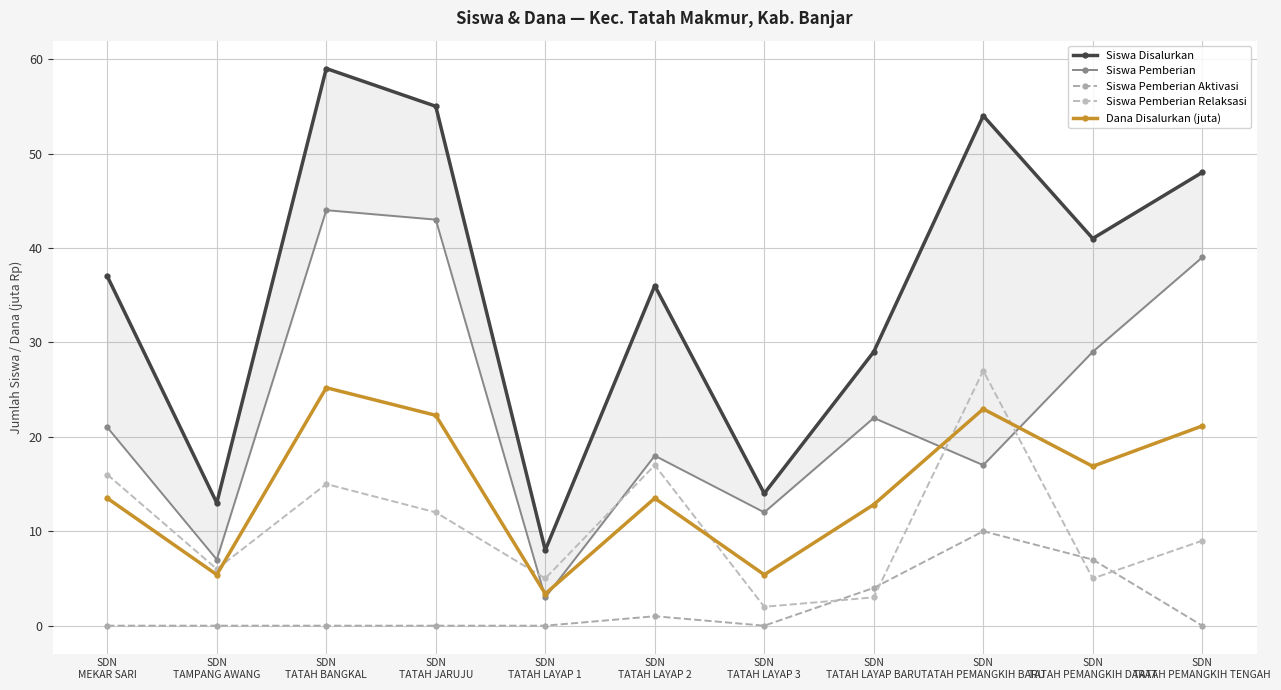

True or false: Siswa Pemberian Relaksasi and Siswa Disalurkan cross at least once.

False